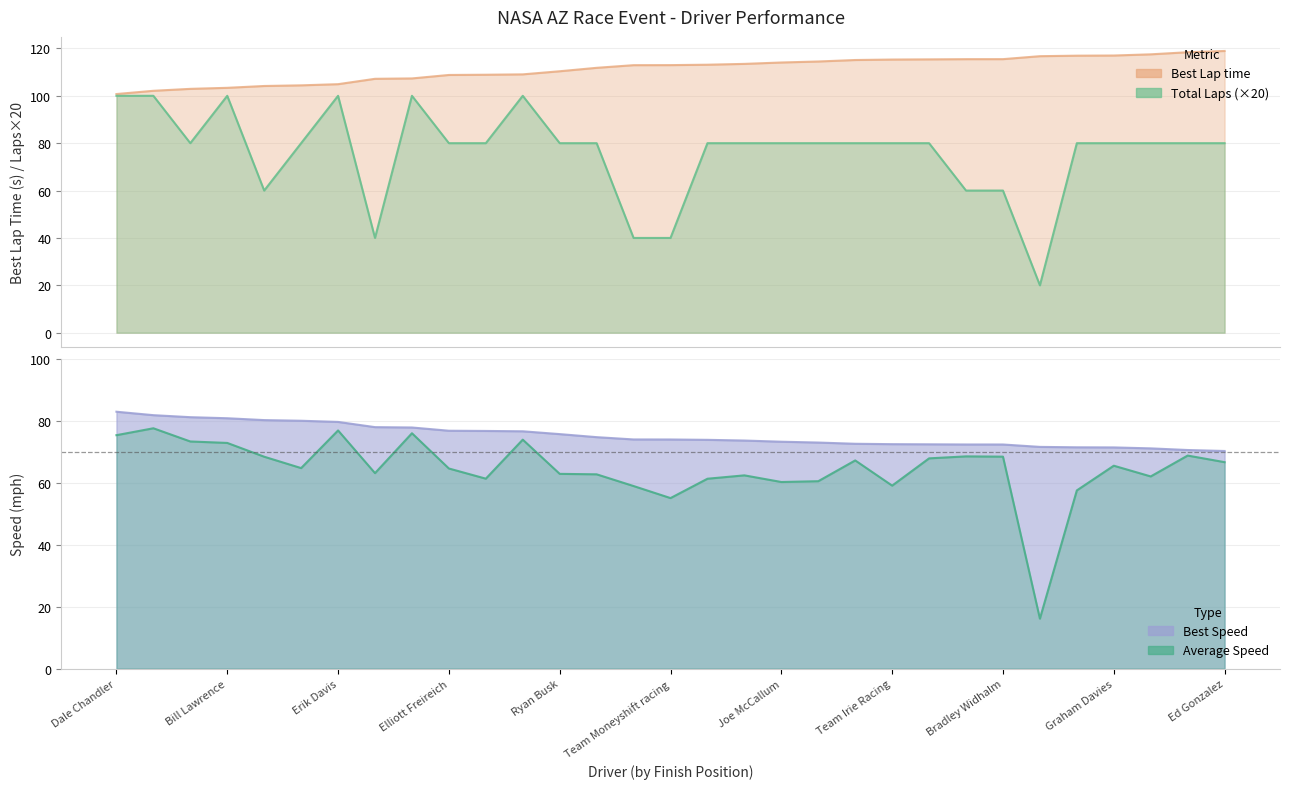

Reading left to right, extract all data points from this chart.

Total Laps: 100.0	100.0	80.0	100.0	60.0	80.0	100.0	40.0	100.0	80.0	80.0	100.0	80.0	80.0	40.0	40.0	80.0	80.0	80.0	80.0	80.0	80.0	80.0	60.0	60.0	20.0	80.0	80.0	80.0	80.0	80.0
Best Lap time: 100.7	102.1	102.9	103.4	104.1	104.4	104.9	107.2	107.3	108.8	108.9	109.0	110.4	111.8	112.9	113.0	113.1	113.5	114.1	114.5	115.1	115.3	115.4	115.5	115.5	116.7	116.9	117.0	117.5	118.4	118.9
Best Speed: 82.9	81.8	81.1	80.8	80.2	80.0	79.6	77.9	77.8	76.8	76.7	76.6	75.7	74.7	74.0	73.9	73.8	73.6	73.2	73.0	72.6	72.4	72.4	72.3	72.3	71.6	71.4	71.4	71.1	70.5	70.2
Average Speed: 75.3	77.6	73.3	72.8	68.4	64.7	76.9	63.1	76.0	64.6	61.3	73.9	62.9	62.7	58.9	55.0	61.3	62.4	60.2	60.5	67.2	59.1	67.9	68.5	68.4	16.1	57.5	65.5	62.0	68.8	66.6